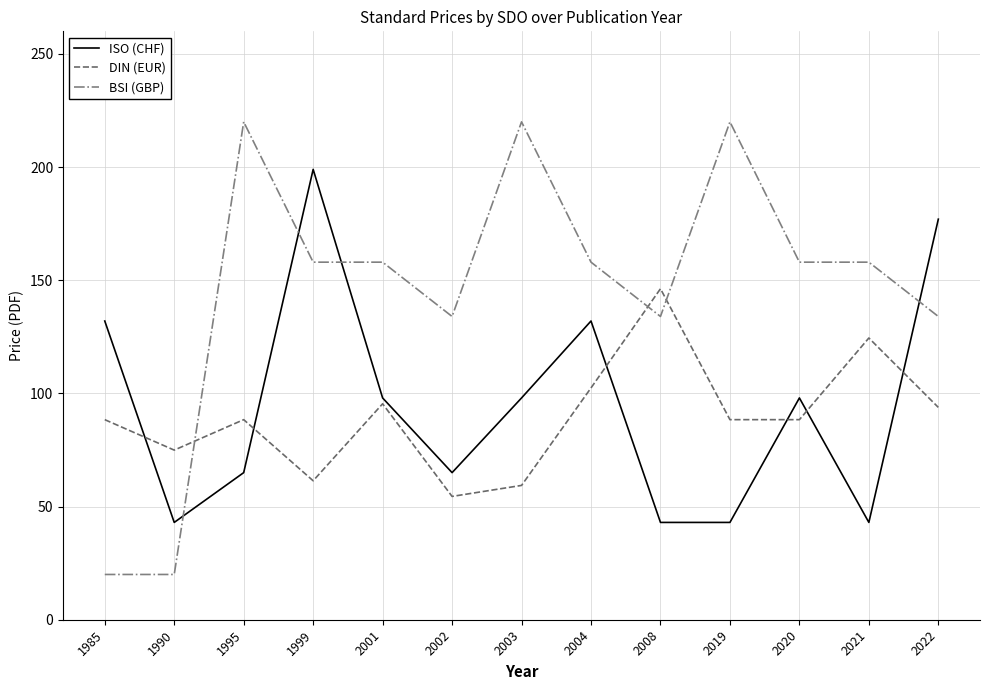

How many distinct data groups are displayed?

3